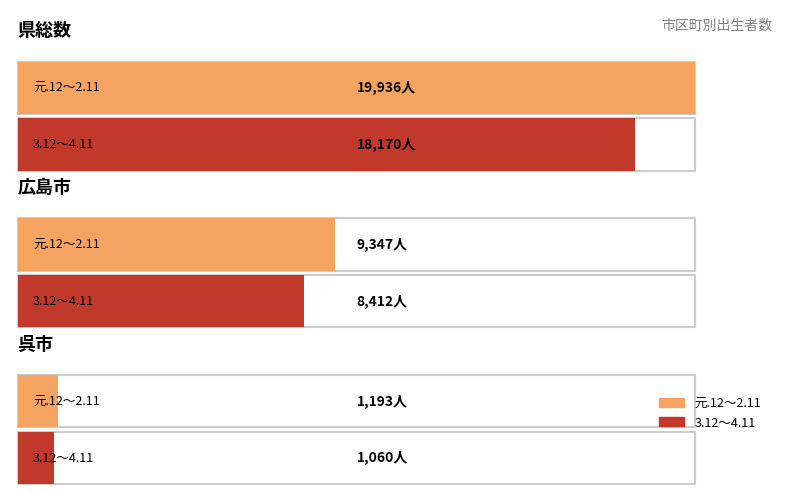

Which series has the largest total across all categories?

元.12～2.11